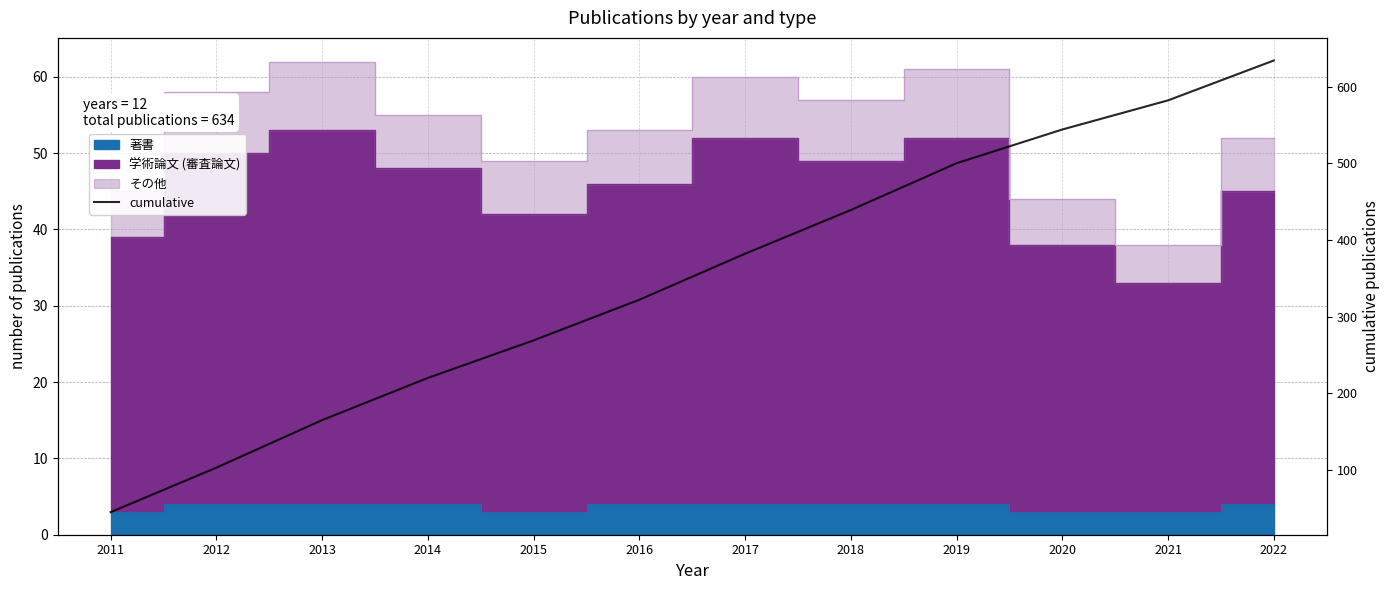

What is the change in value from 2015 to 2017?

+113